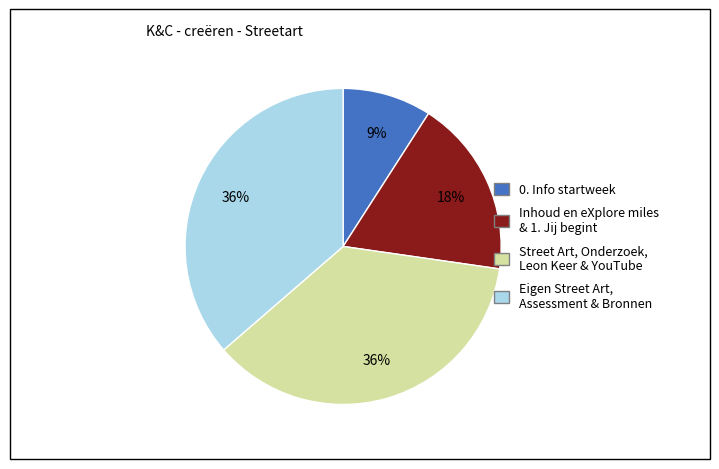

To the nearest percent, what is the average slice percentage?

25%